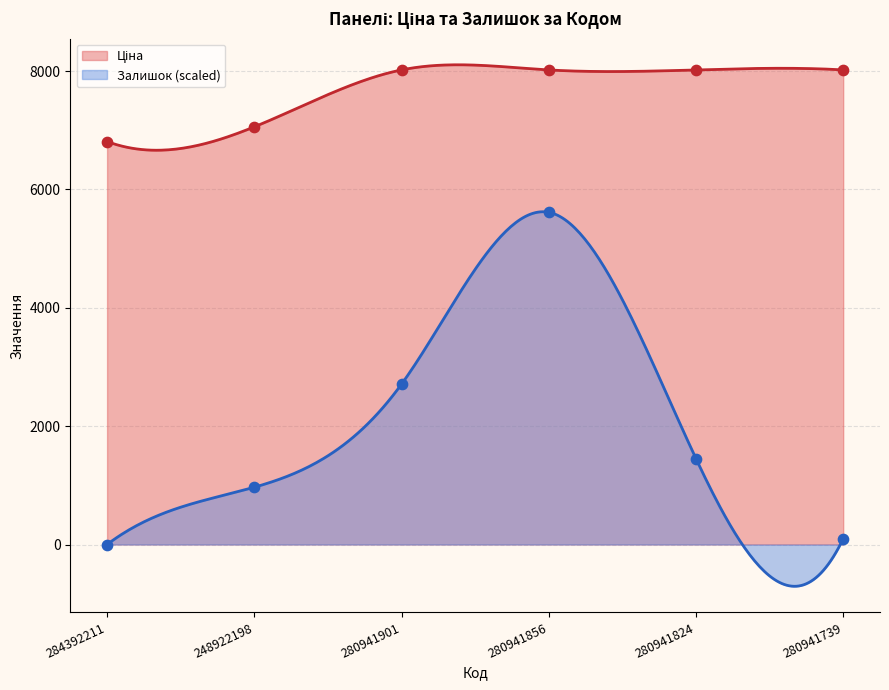

What is the total value across all series at 280941901?

10729.3